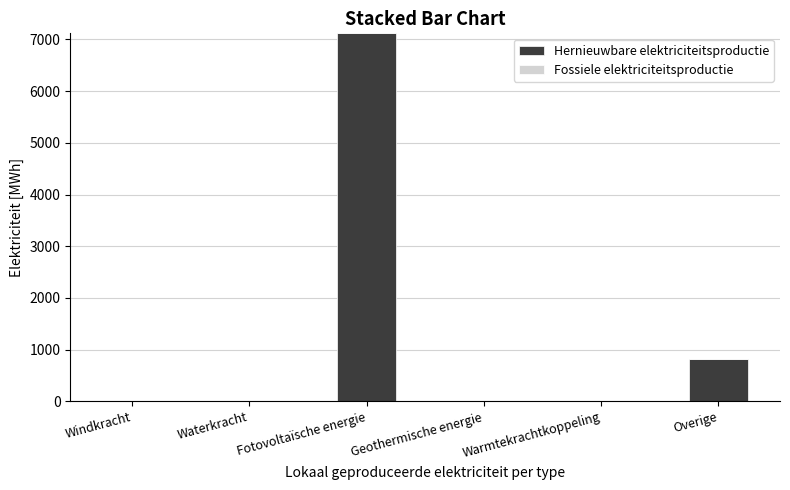

Where is the data nearest to the value 3557?

Overige